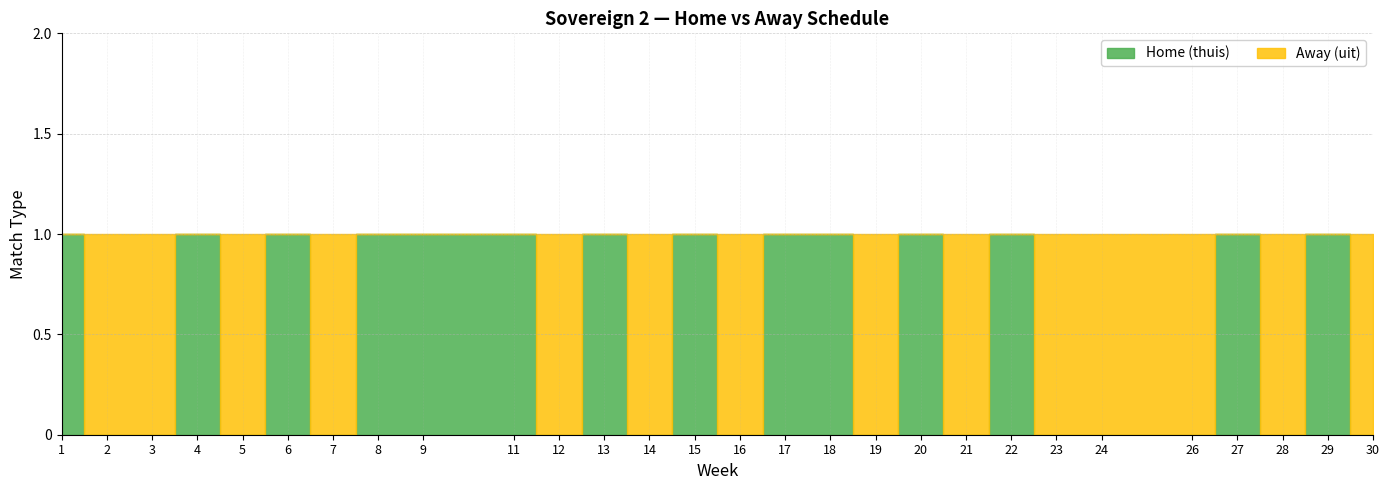

How many lines are shown in the chart?

2